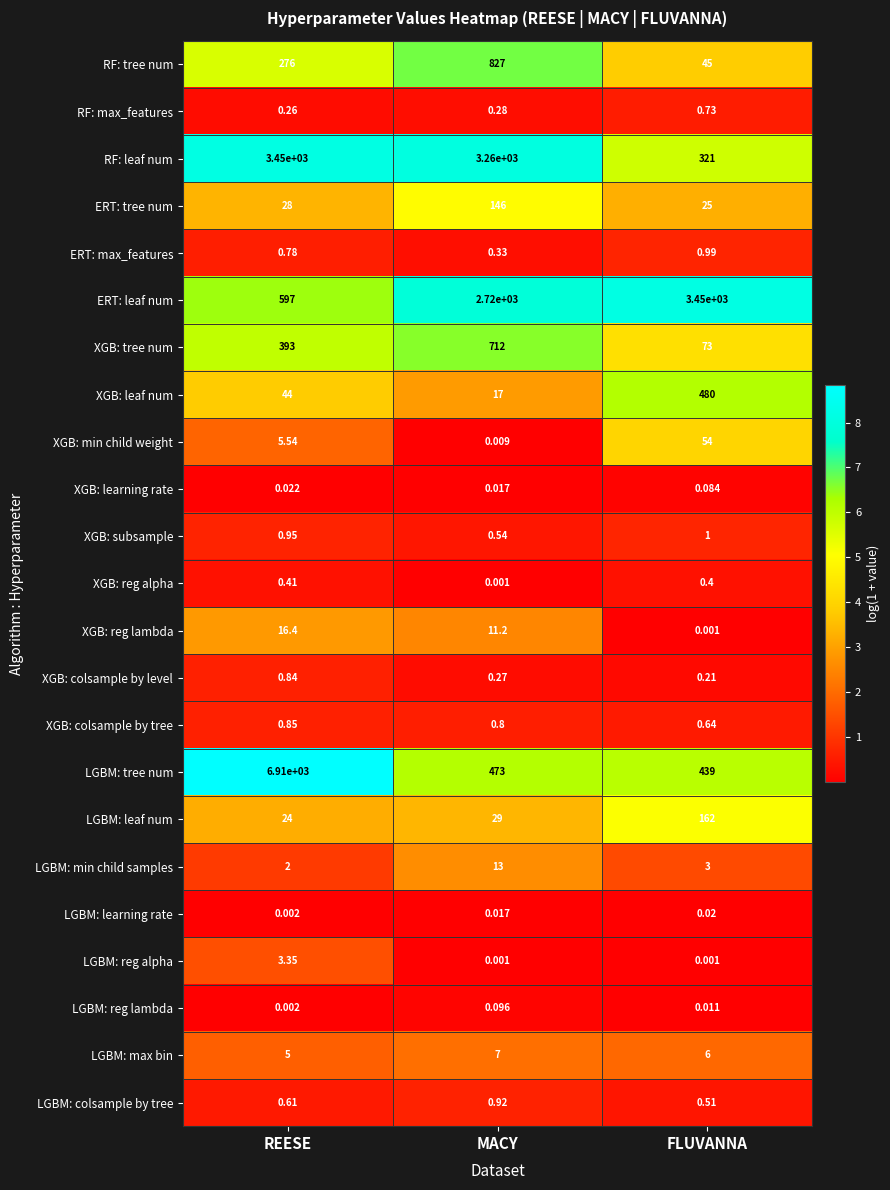

At which label is LGBM: leaf num closest to 93?

MACY